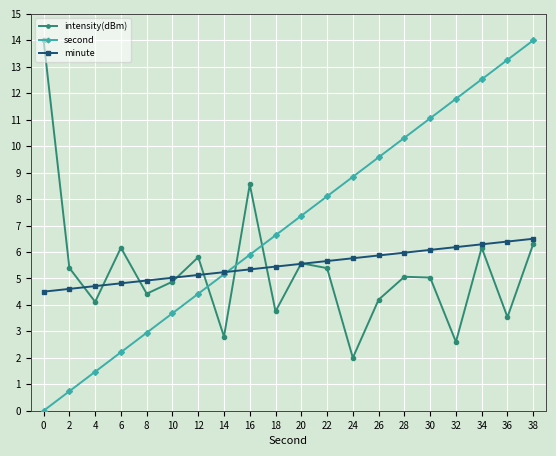

After their last crossing, which series has the higher values: second or minute?

second